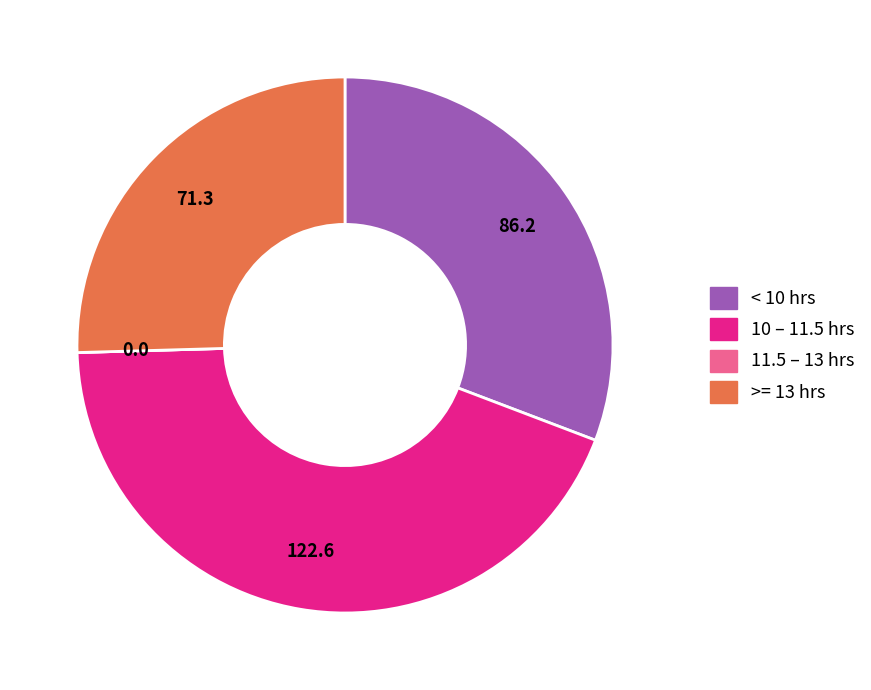

Is there a majority slice in this chart?

No